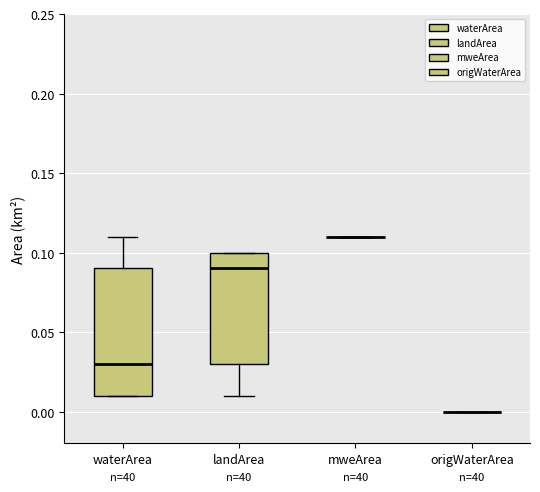

Comparing the boxes themselves (not the whiskers), which one is the tallest?

waterArea